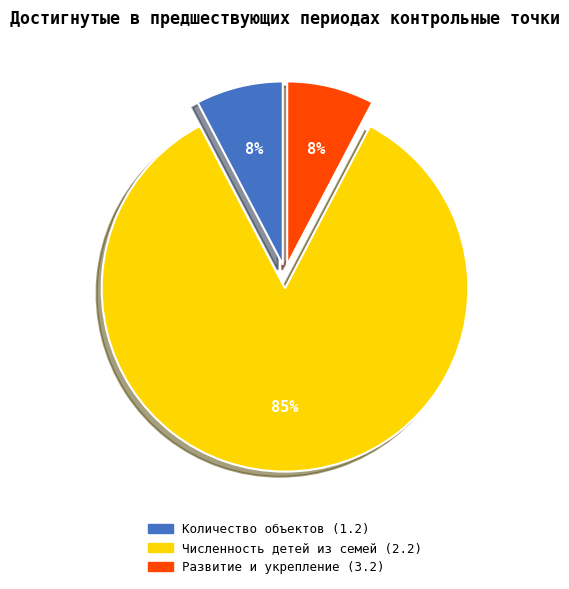

How many segments does this pie chart have?

3